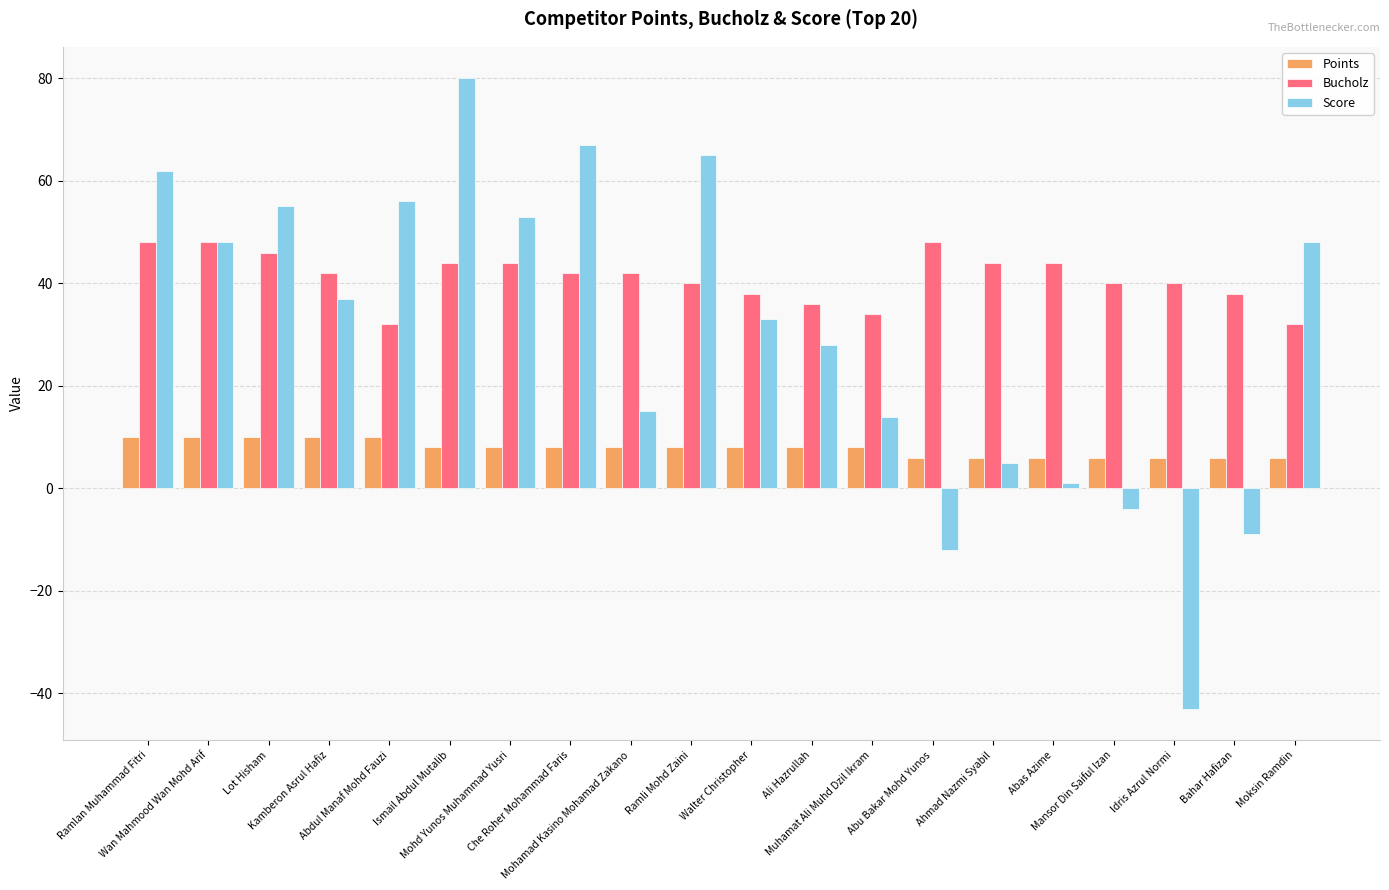

What value does the Points series have at Idris Azrul Normi?

6